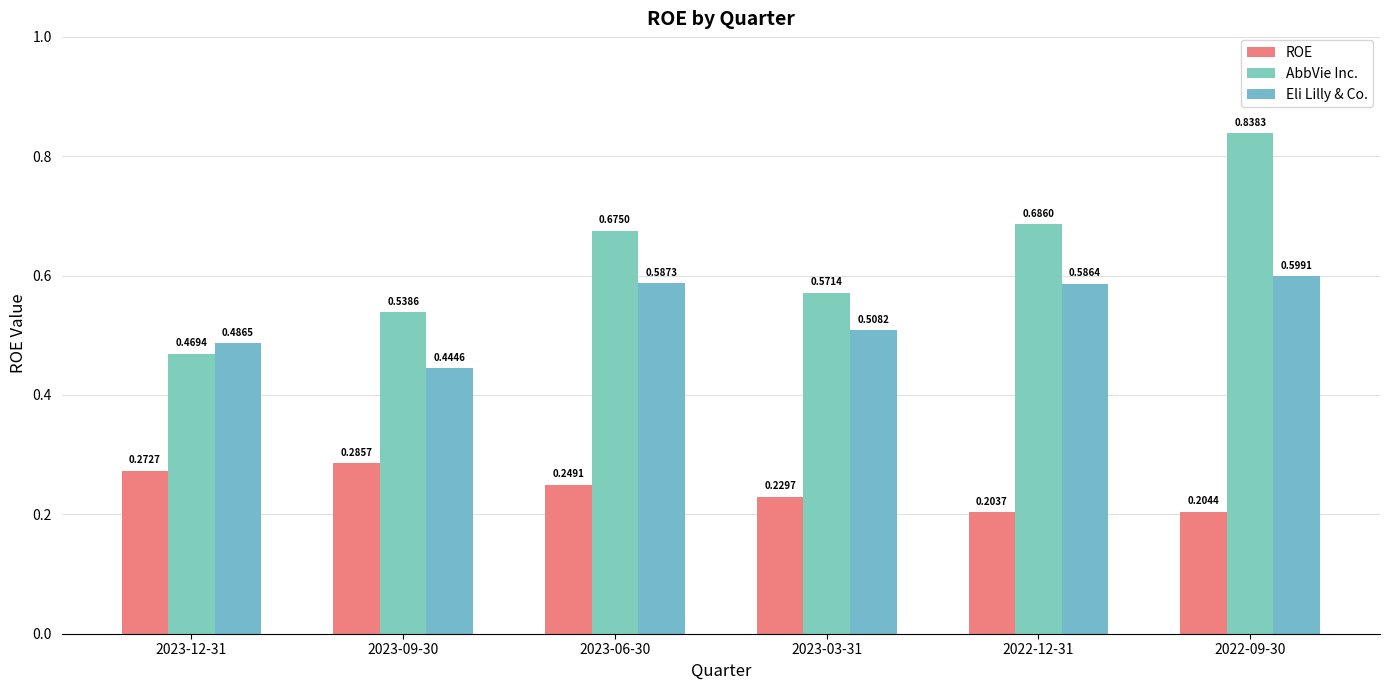

How many data points does each series have?

6